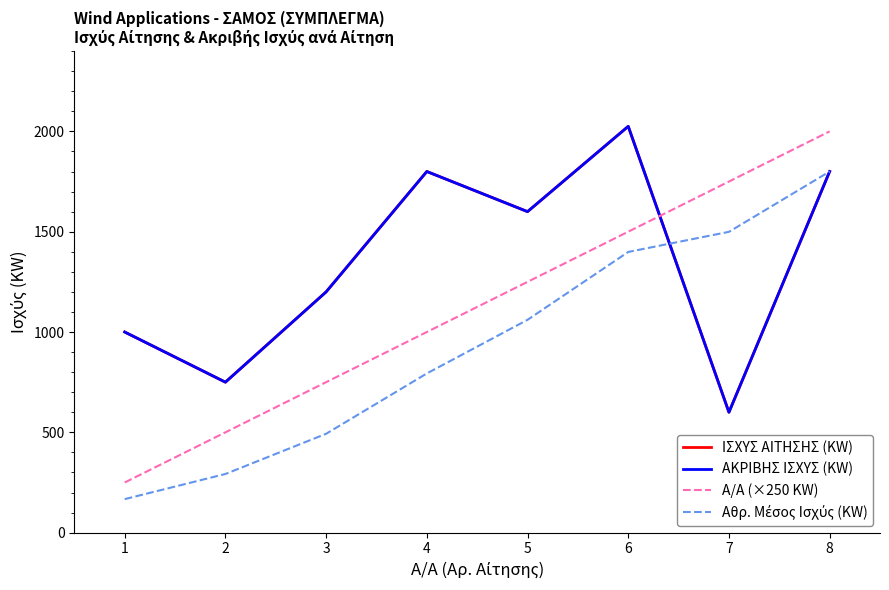

Which category has the highest value across all series?

6